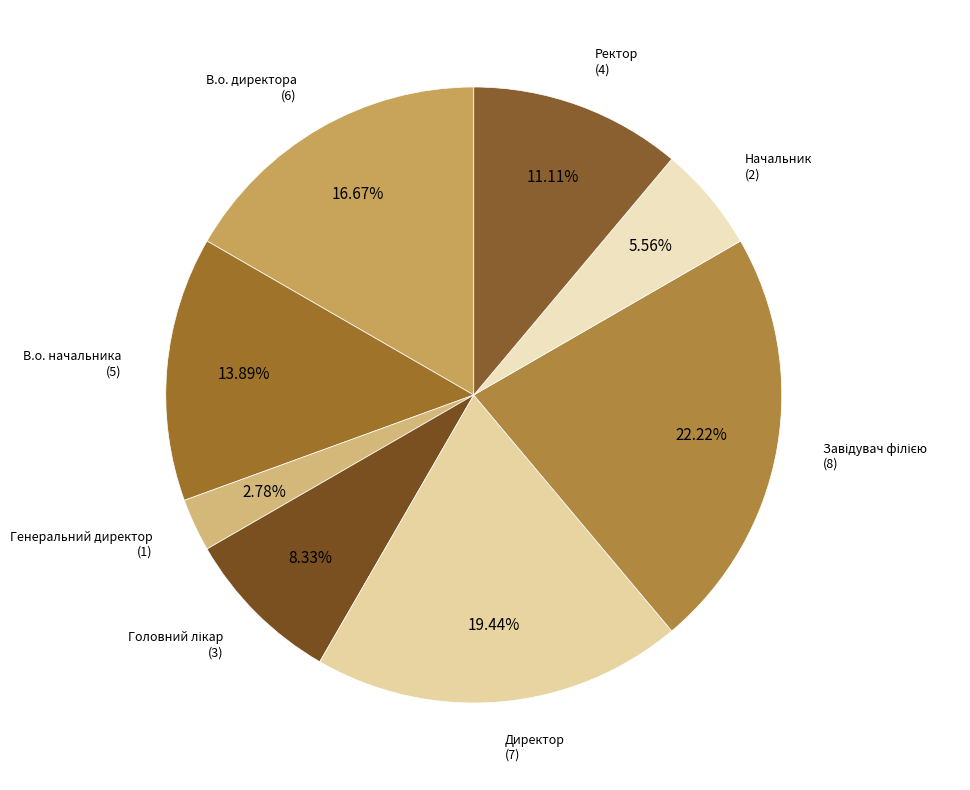

How many segments does this pie chart have?

8